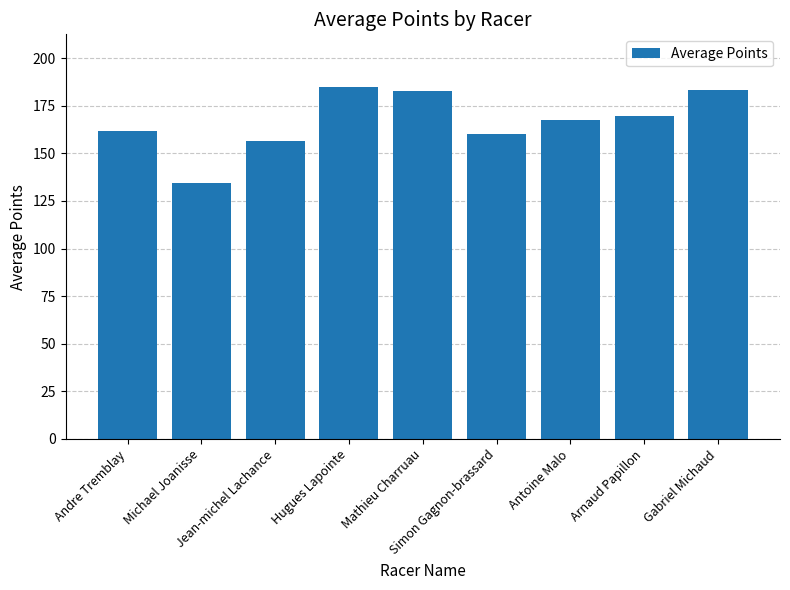

Does the chart contain stacked bars?

No